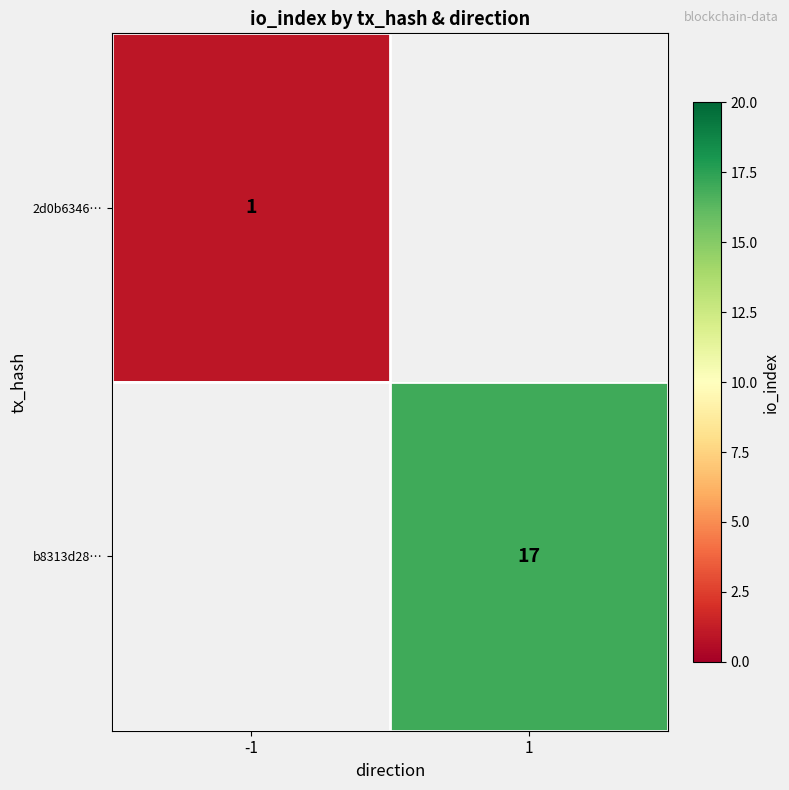

Is it true that b8313d28… equals 11 at 1?

False